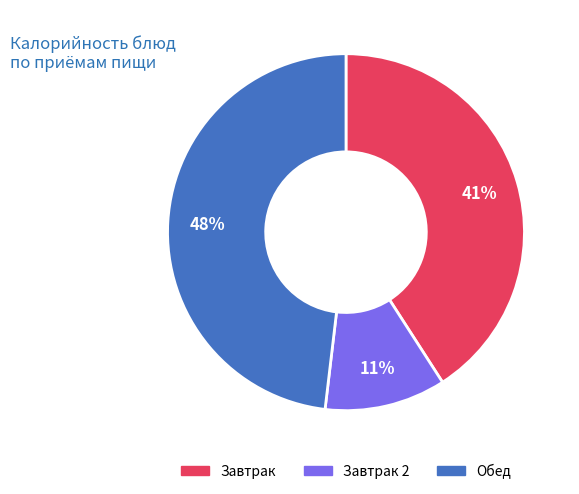

Does any single category account for the majority?

No